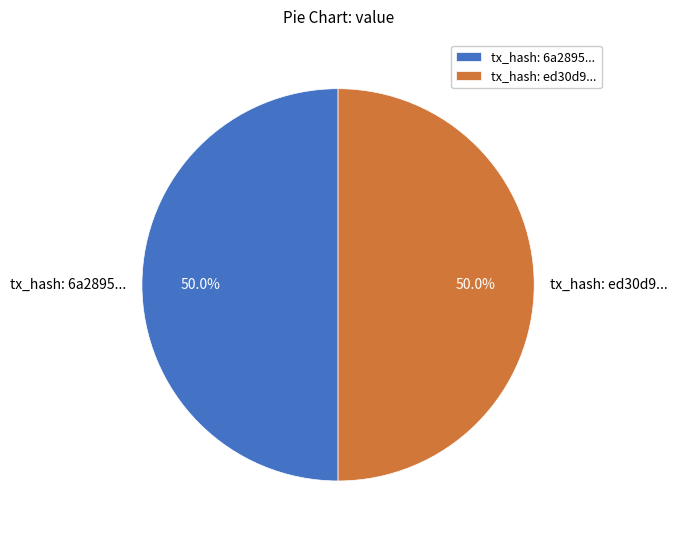

To the nearest percent, what is the difference between the largest and smallest slice percentages?

0%